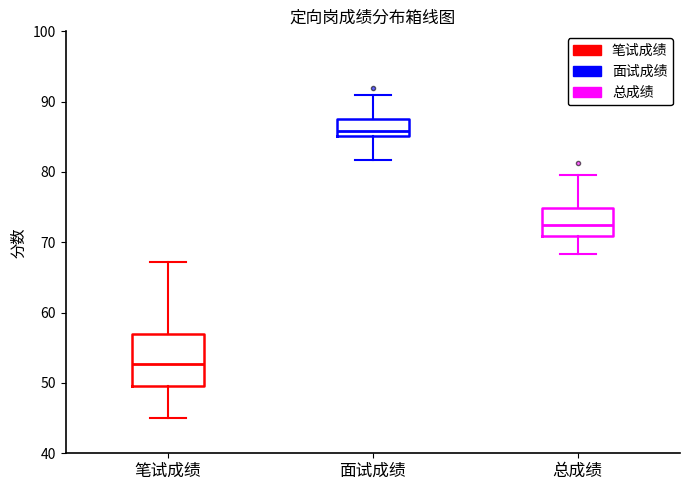

Comparing the boxes themselves (not the whiskers), which one is the tallest?

笔试成绩